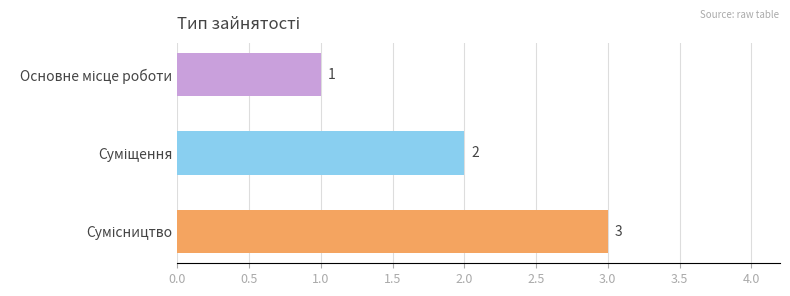

Count the values in the range 1 to 3.

3